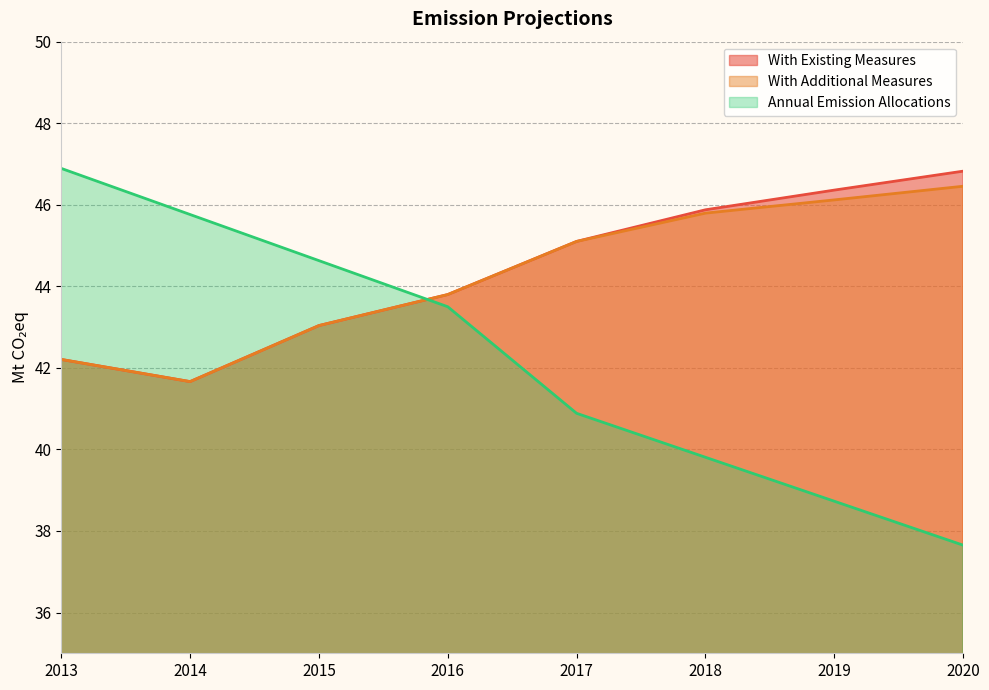

Is the value of With Additional Measures at 2020 greater than the value of Annual Emission Allocations at 2019?

Yes